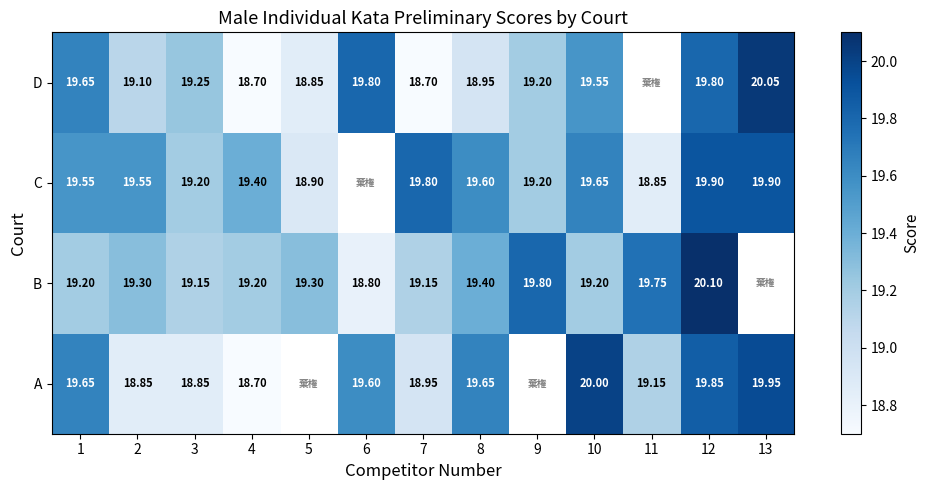

What is the sum of the D values at 6 and 2?

38.9